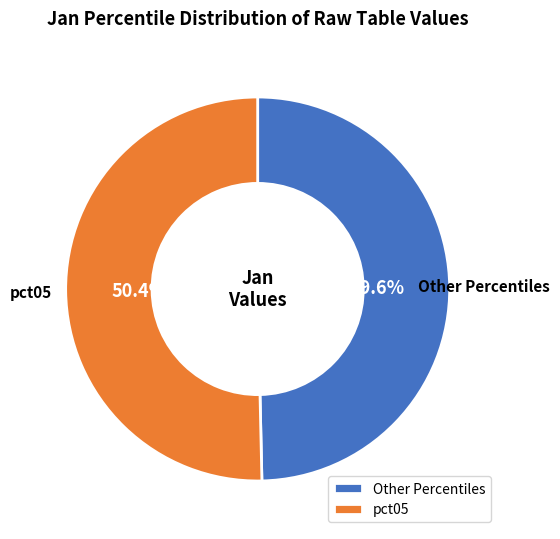

What percentage is NOT represented by pct05?

49.6%